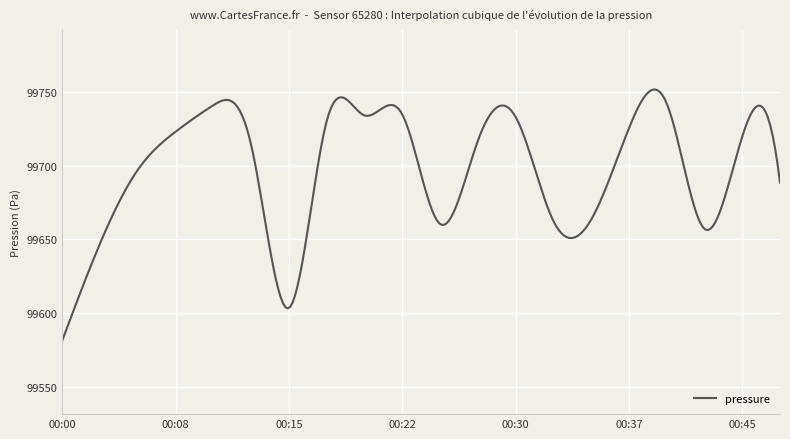

What is the difference between the maximum and minimum values?

169.8